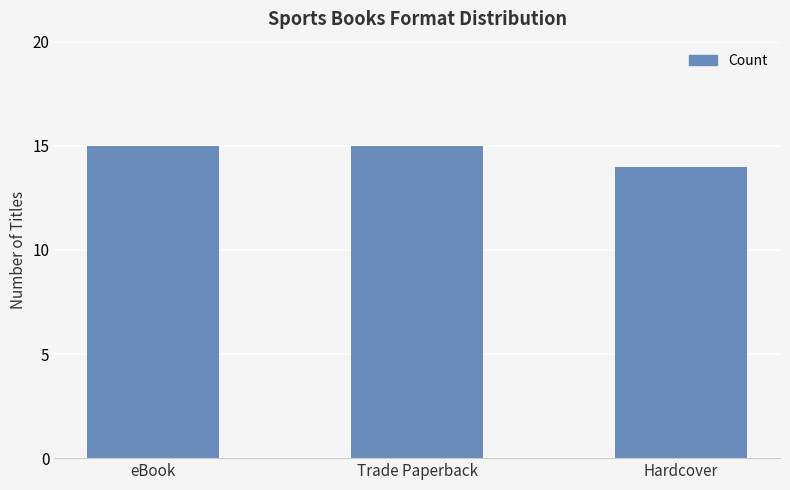

What is the maximum value shown in the chart?

15